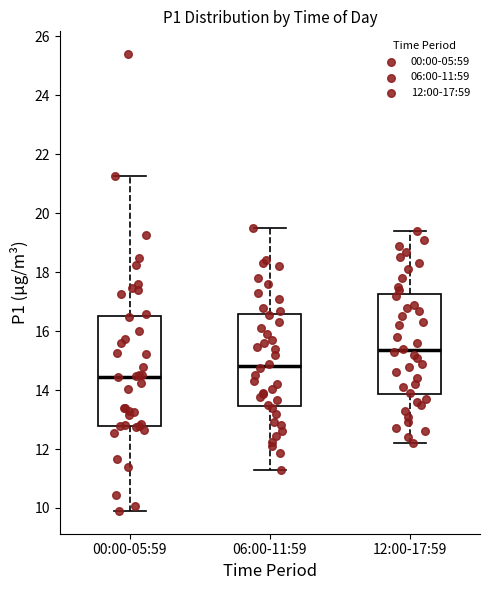

Reading left to right, transcribe this box plot: for each box, give where its median line is, the range the box spans, and where its two whiskers end, as read against the y-axis. The values are not printed on the chart, so give them approximately, as read against the axis.

00:00-05:59: median 14.4, box 12.8 to 16.6, whiskers 10.0 to 21.2
06:00-11:59: median 14.8, box 13.4 to 16.6, whiskers 11.4 to 19.6
12:00-17:59: median 15.4, box 13.8 to 17.2, whiskers 12.2 to 19.4